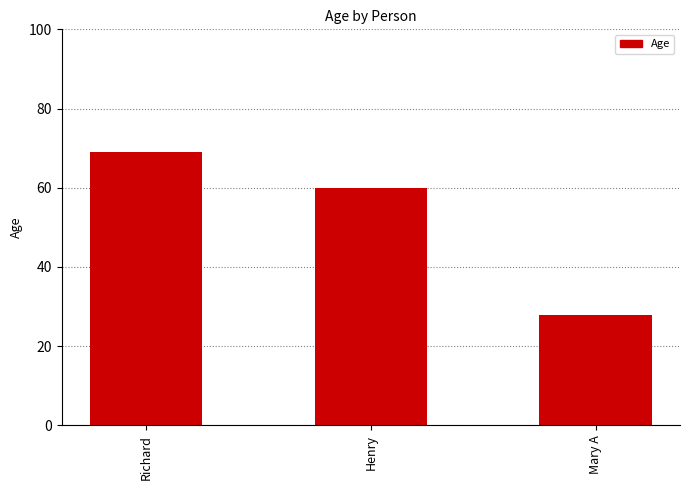

What is the greatest value displayed?

69